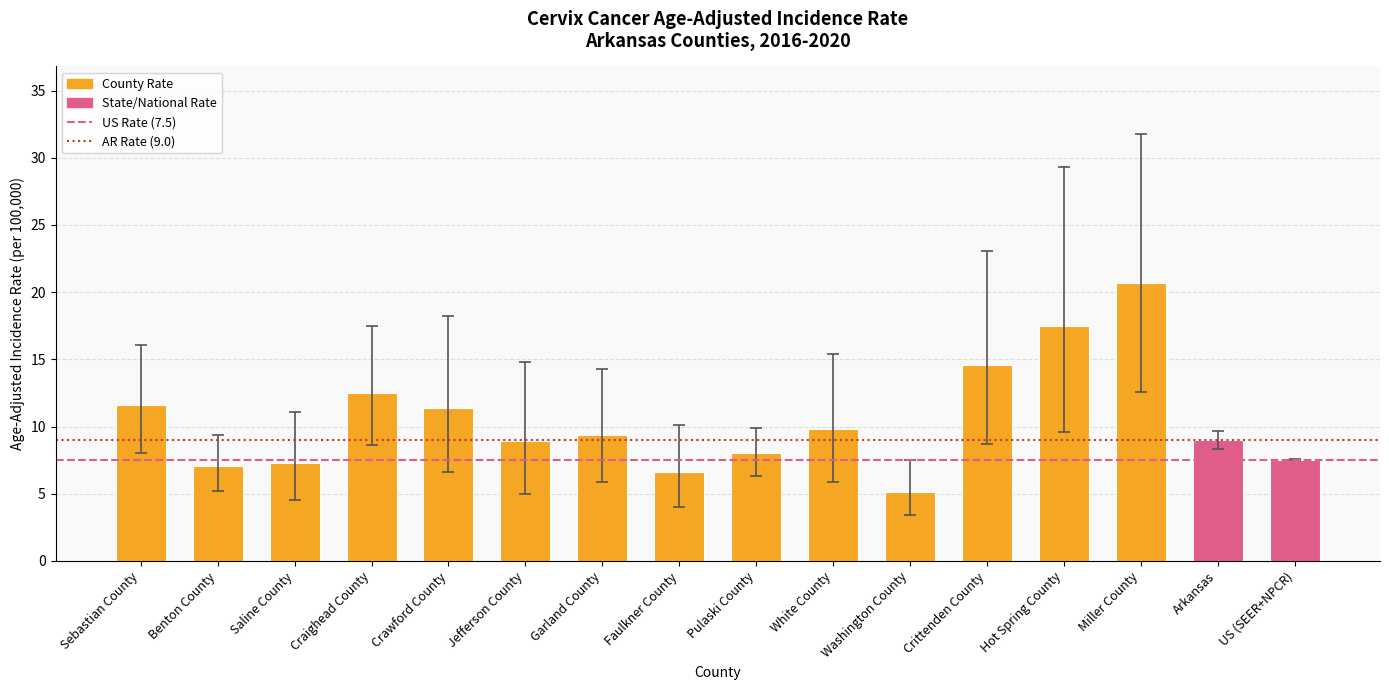

What is the approximate value at Craighead County?

12.5